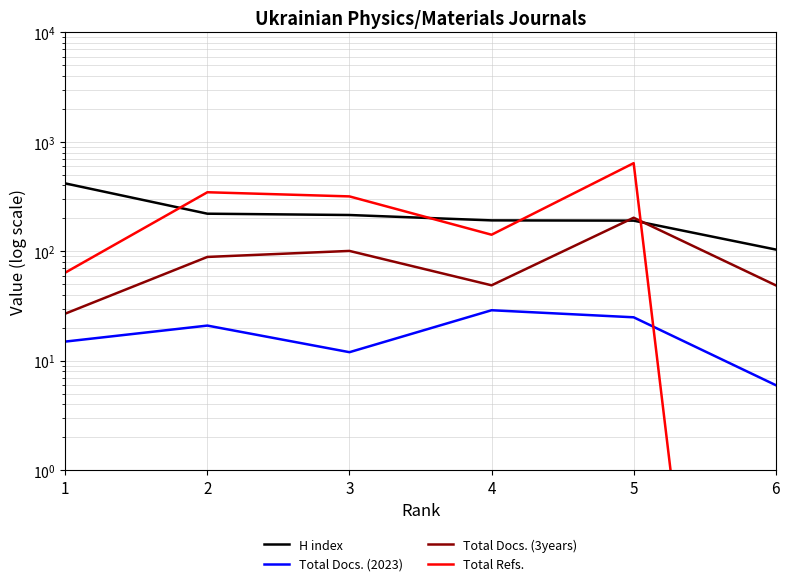

Which series has the largest range (max minus min)?

Total Refs.